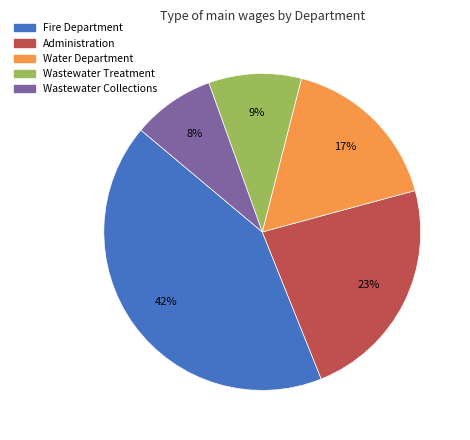

To the nearest percent, what is the difference between the largest and smallest slice percentages?

34%